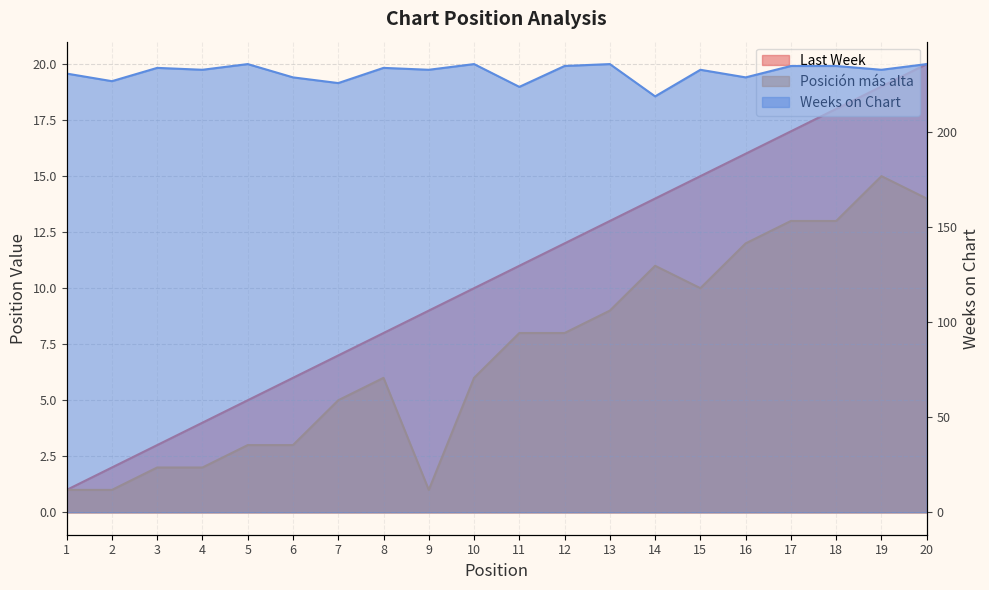

True or false: Posición más alta and Last Week cross at least once.

False